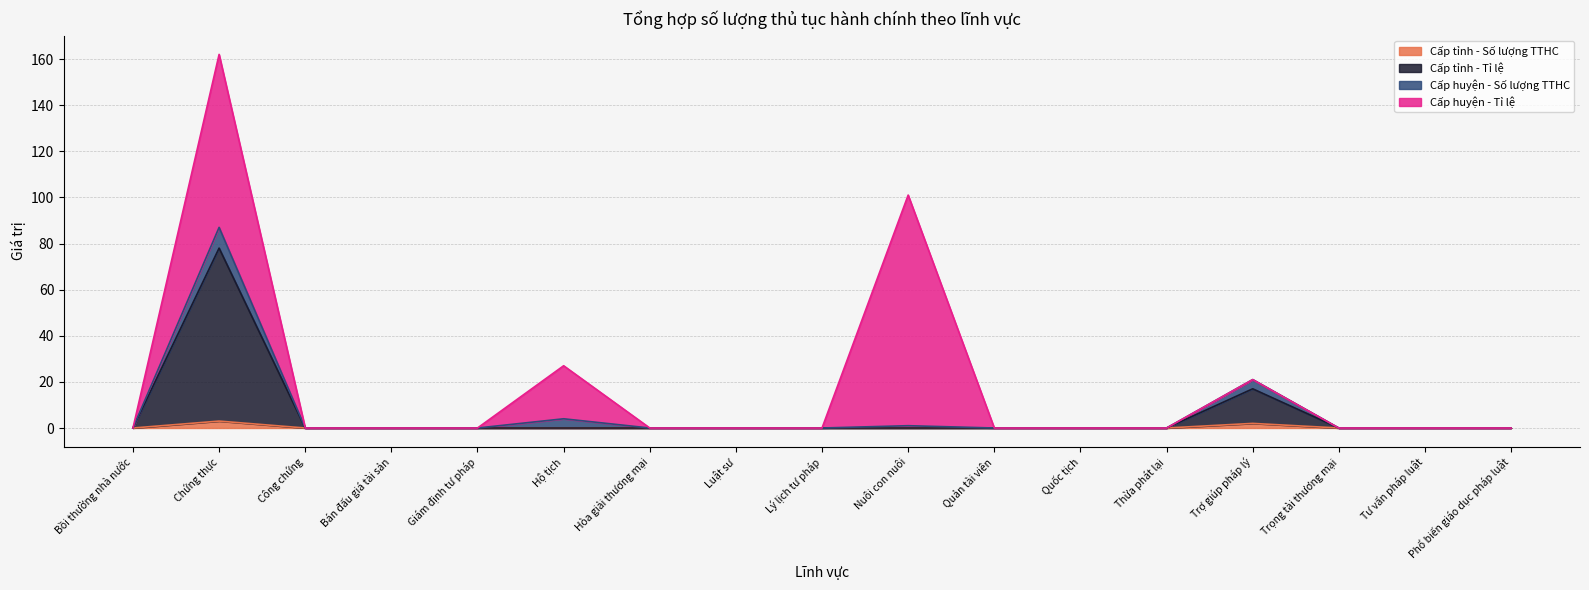

How many lines are shown in the chart?

4